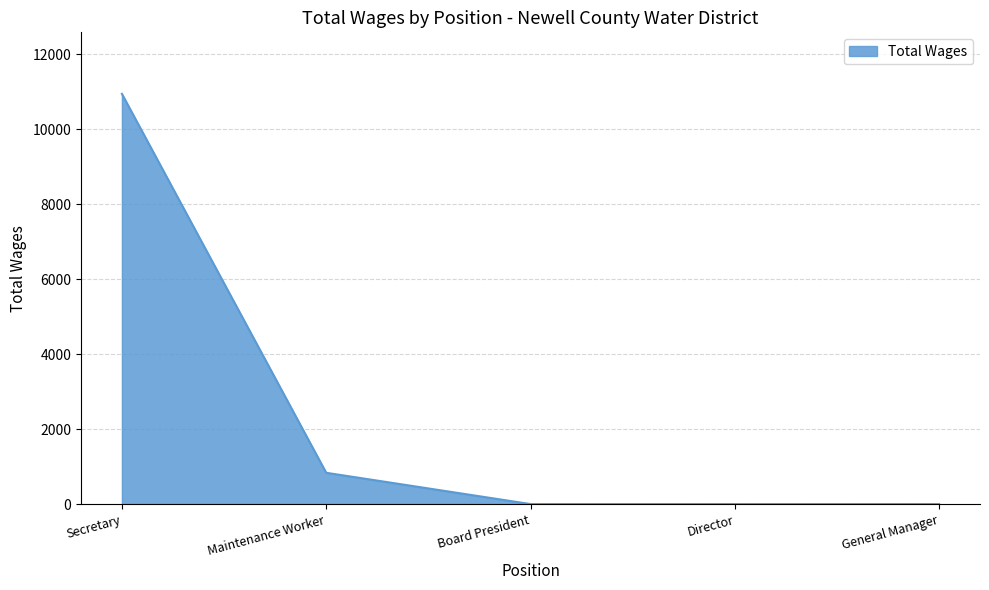

Reading right to left, extract all data points from this chart.

General Manager=0	Director=0	Board President=0	Maintenance Worker=835	Secretary=10945